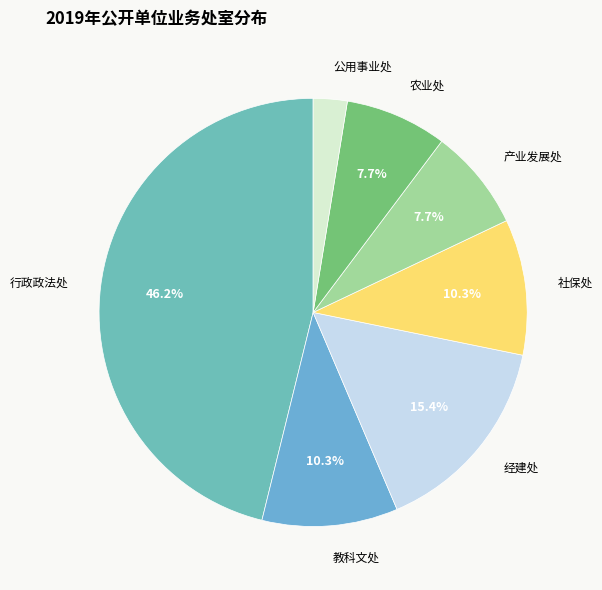

True or false: 产业发展处 accounts for 1% of the total.

False